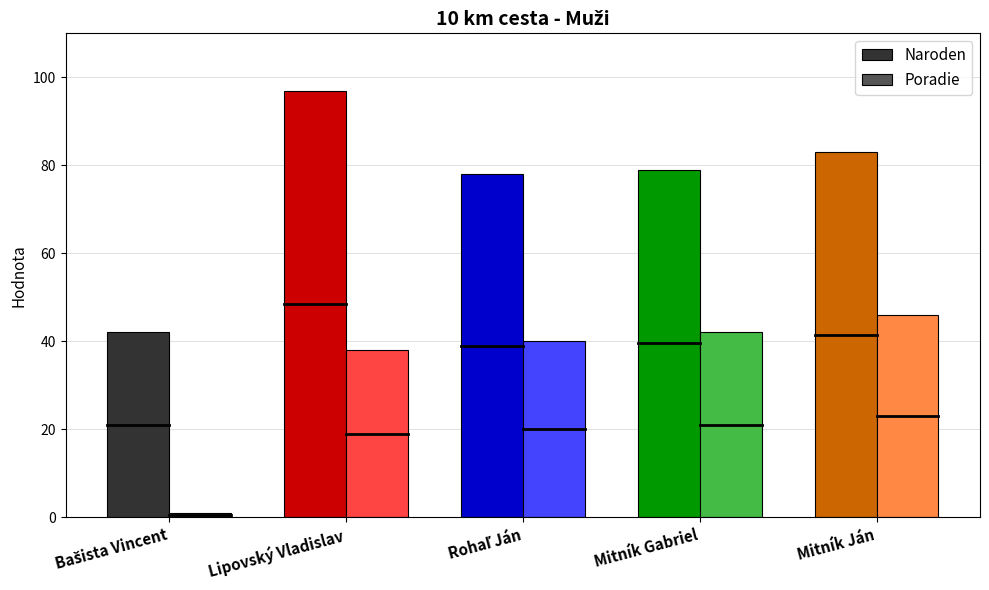

Read the Naroden value at Mitník Gabriel, to the nearest 5.

80